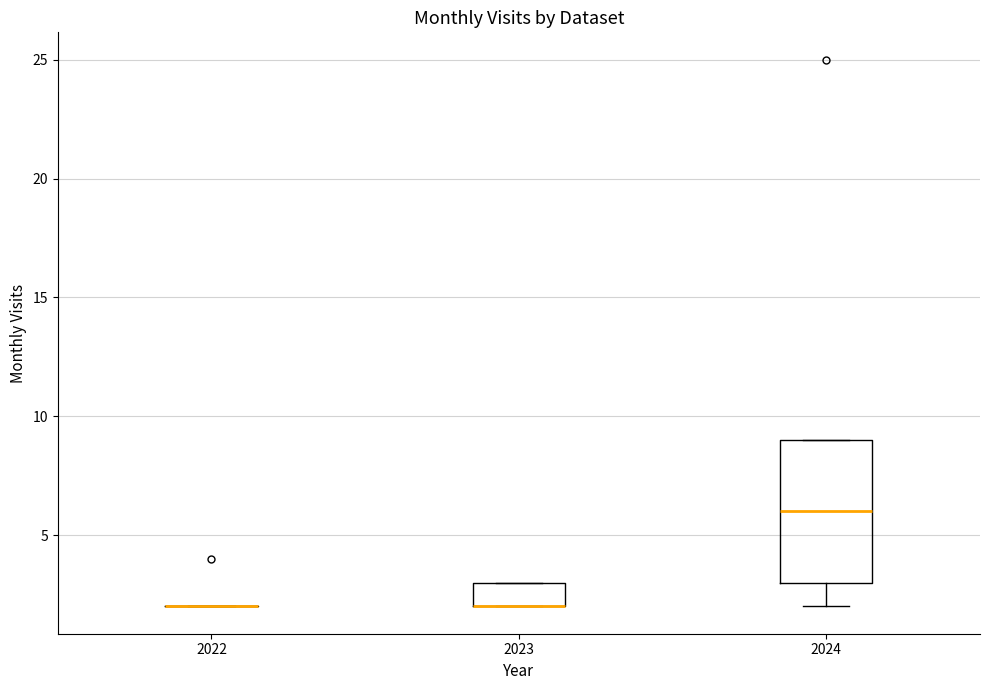

Reading left to right, read every box against the y-axis: the position of its median line, the range the box covers, and the ends of its whiskers. The values are not printed on the chart, so give them approximately, as read against the axis.

2022: box collapsed to a line at 2, whiskers 2 to 2
2023: median 2 (drawn on the box's lower edge), box 2 to 3, whiskers 2 to 3
2024: median 6, box 3 to 9, whiskers 2 to 9